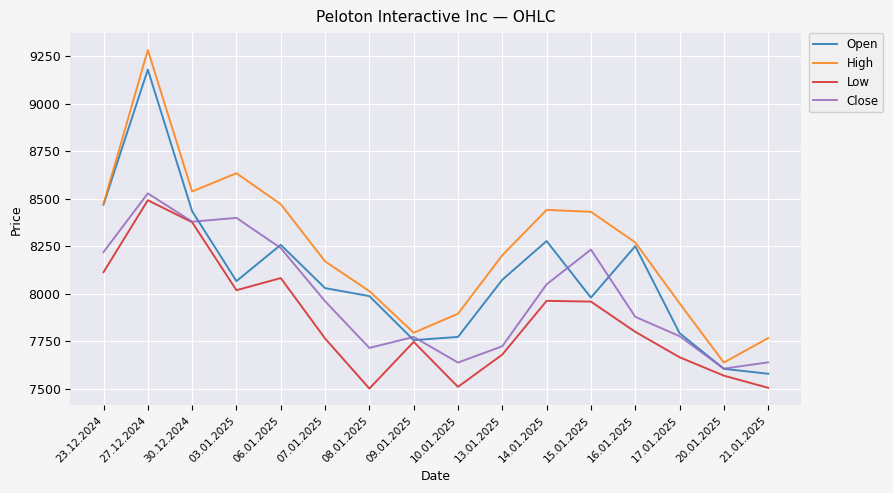

What is the average value of the Close series?

7985